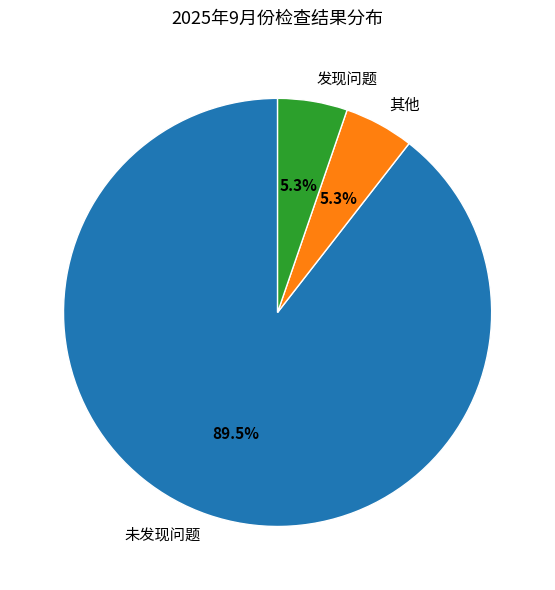

Do 其他 and 发现问题 together represent more than half of the pie?

No